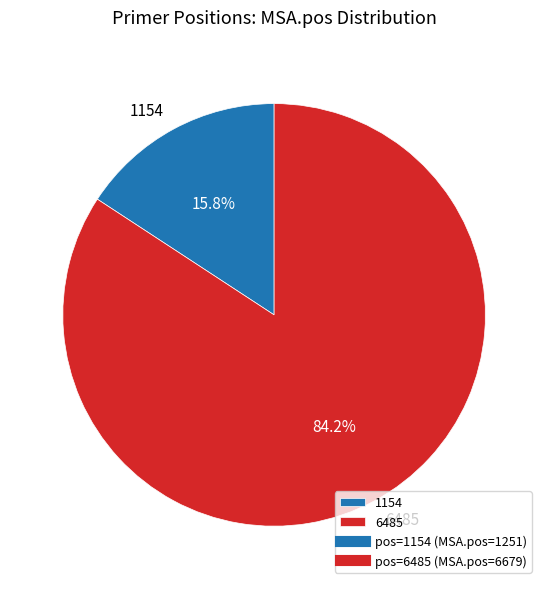

Does 1154 account for over 50% of the chart?

No